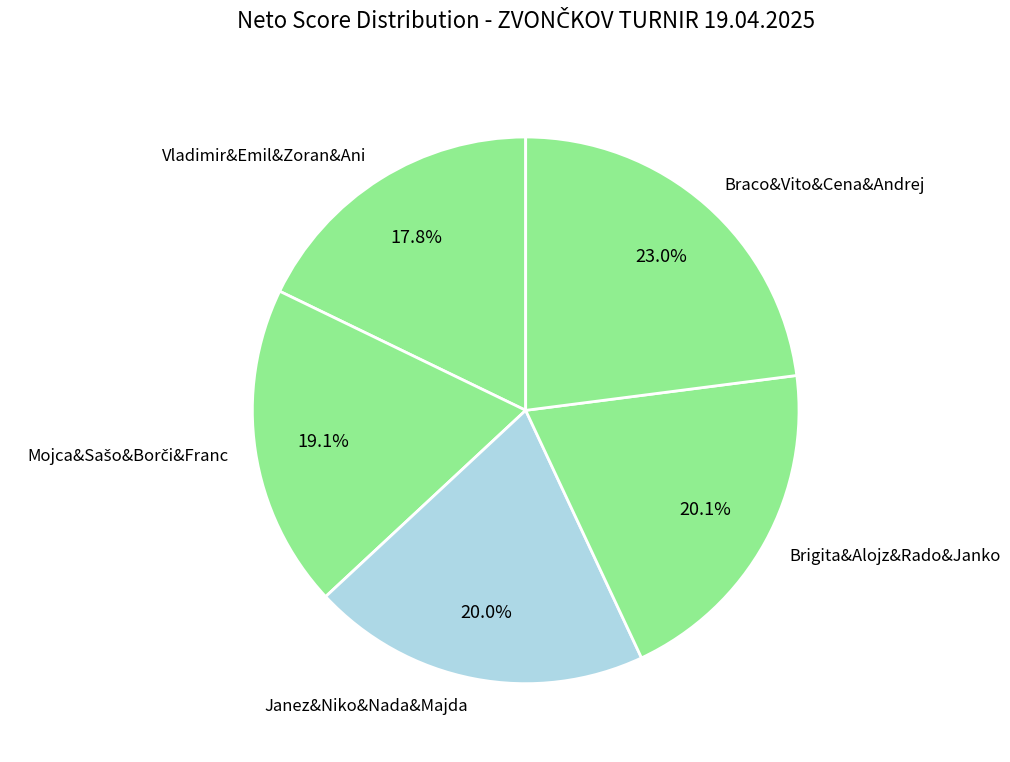

What is the ratio of the value at Janez&Niko&Nada&Majda to the value at Vladimir&Emil&Zoran&Ani?

1.1